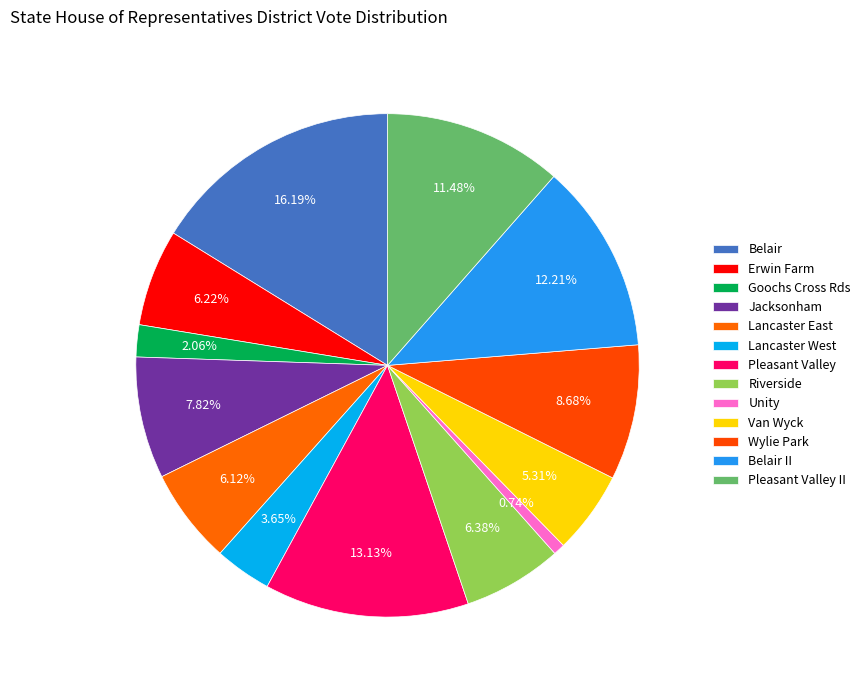

How many slices are in this pie chart?

13